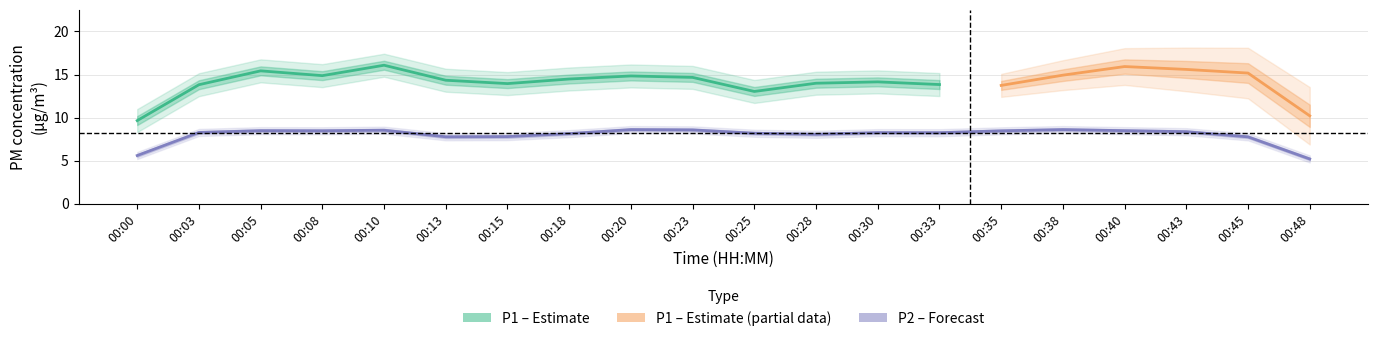

At which category does P2 reach its first local peak?

00:08